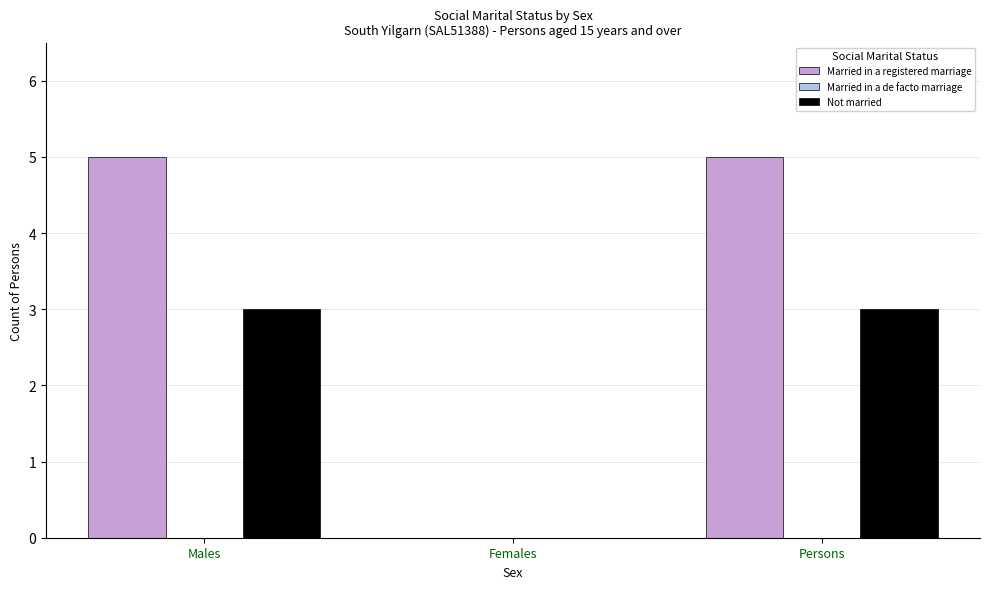

Which series changed the most between Females and Persons?

Married in a registered marriage